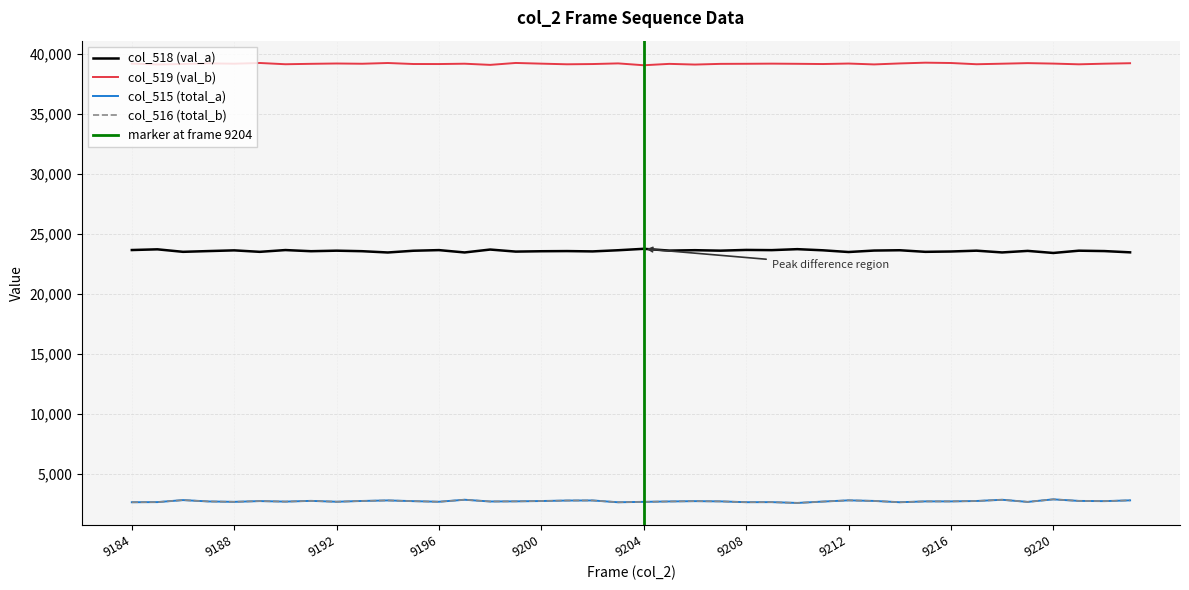

What is the value of the col_518 (val_a) point at the 18th from the left?

23587